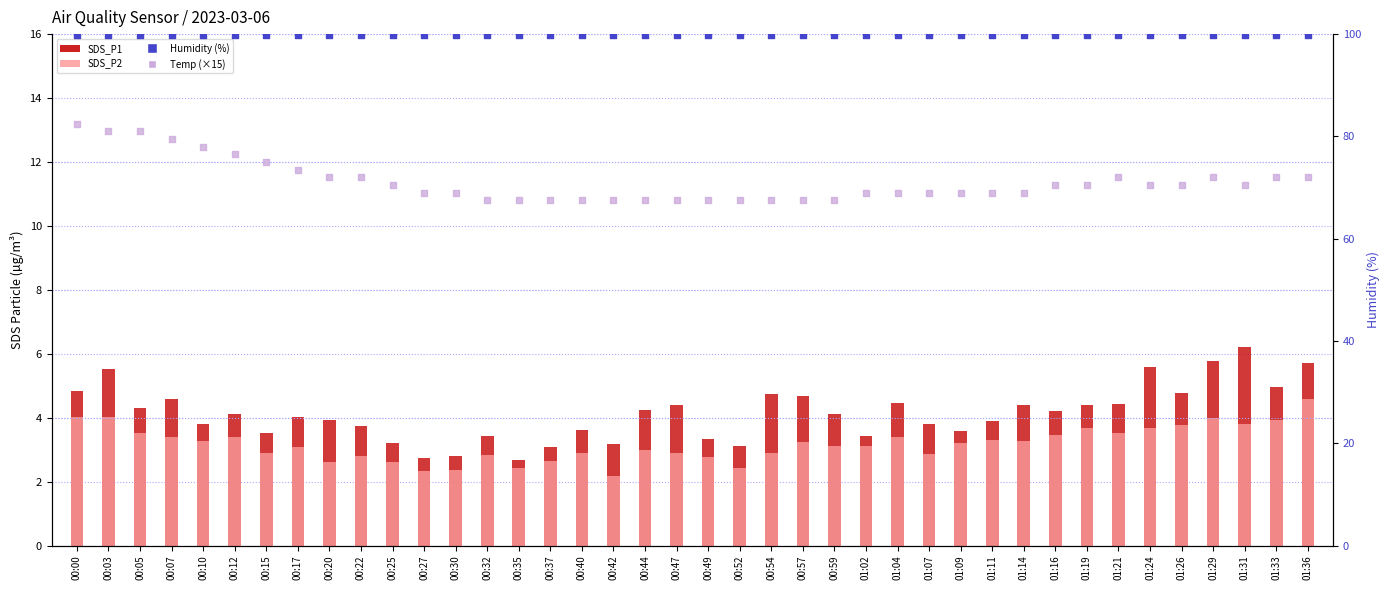

What is the total value across all series at 00:49?

173.5